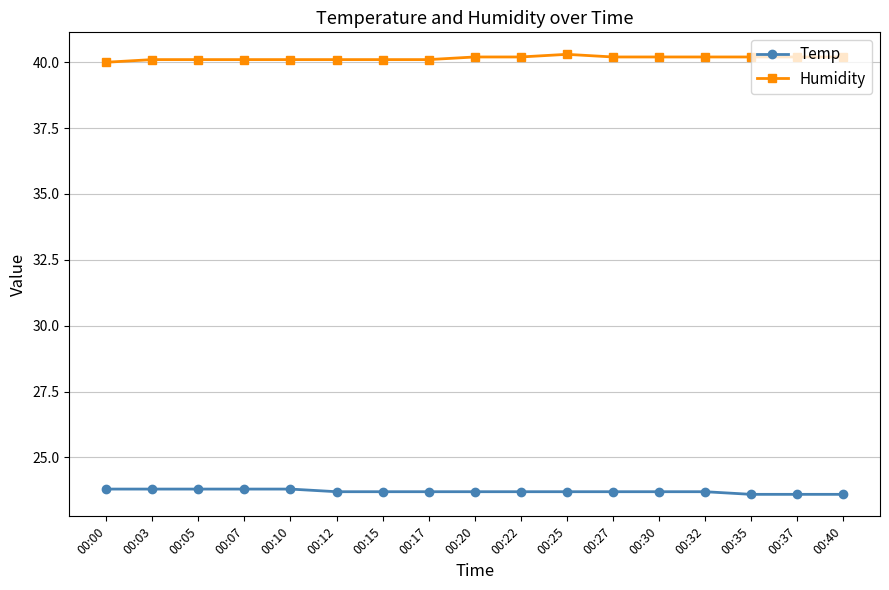

What is the value of the Humidity point at the 4th from the left?

40.1